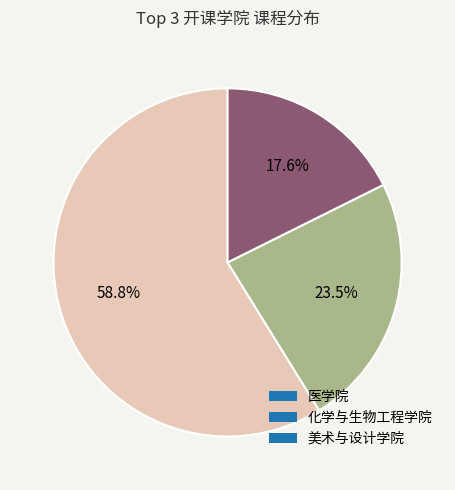

To the nearest percent, what portion does 医学院 represent?

59%